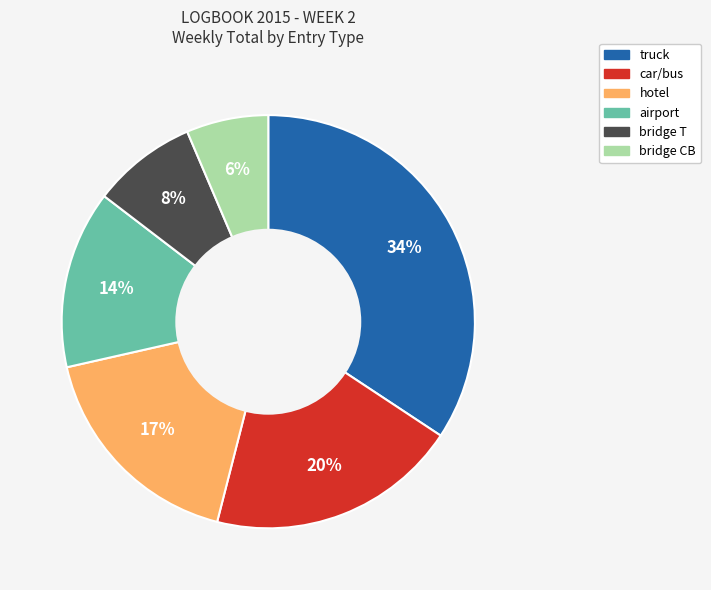

To the nearest percent, what portion does bridge CB represent?

6%